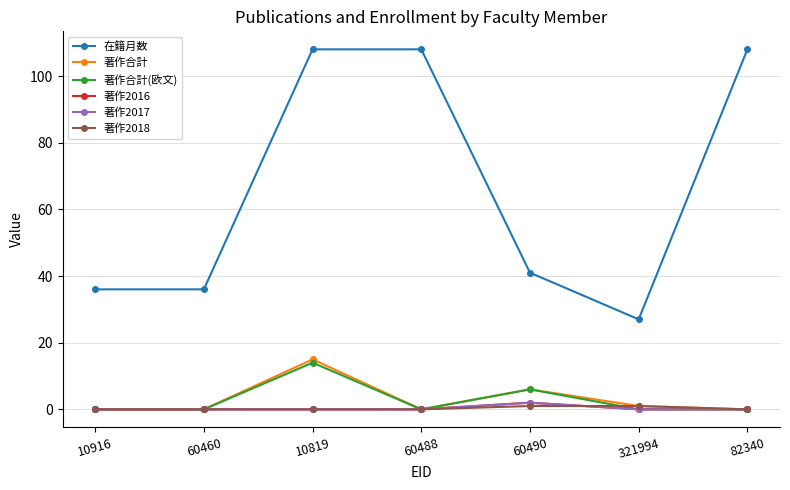

The value of 著作2018 at 10916 is 0. True or false?

True